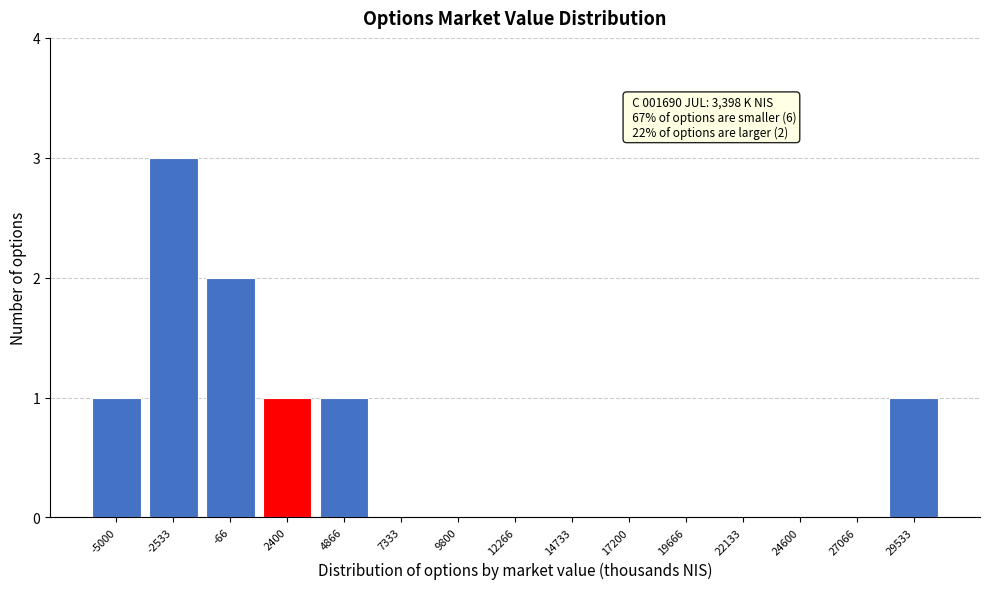

Reading right to left, transcribe all the data shown in this chart.

29533=1	27066=0	24600=0	22133=0	19666=0	17200=0	14733=0	12266=0	9800=0	7333=0	4866=1	2400=1	-66=2	-2533=3	-5000=1